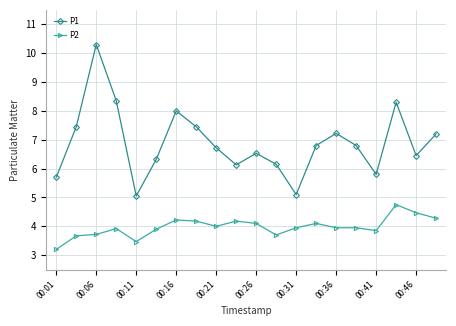

True or false: P2 and P1 intersect in this chart.

False